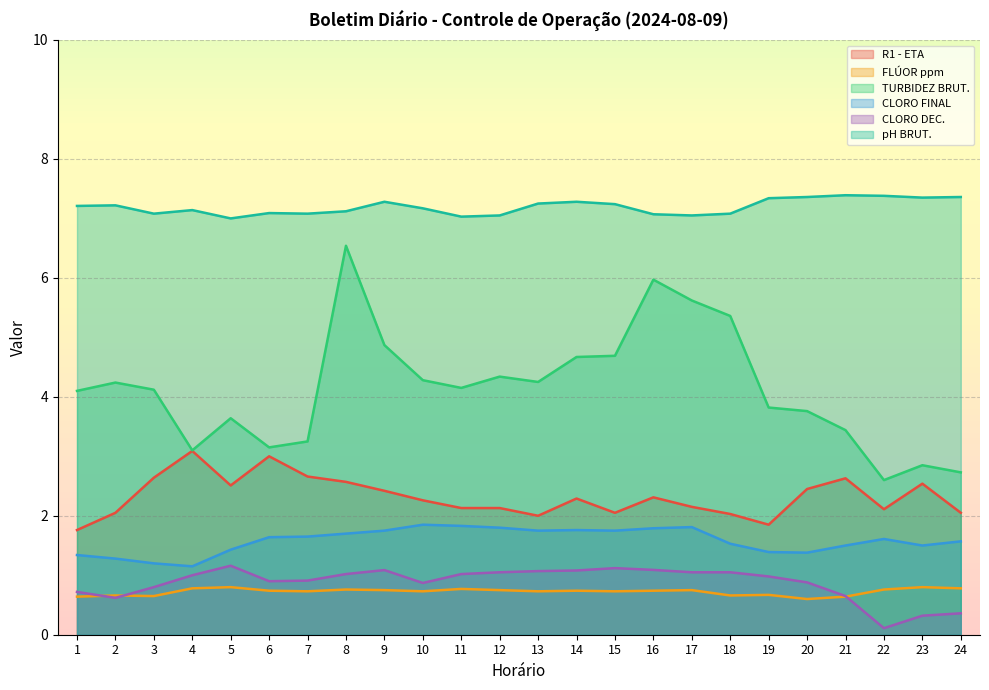

How many interior local peaks does the pH BRUT. series have?

6